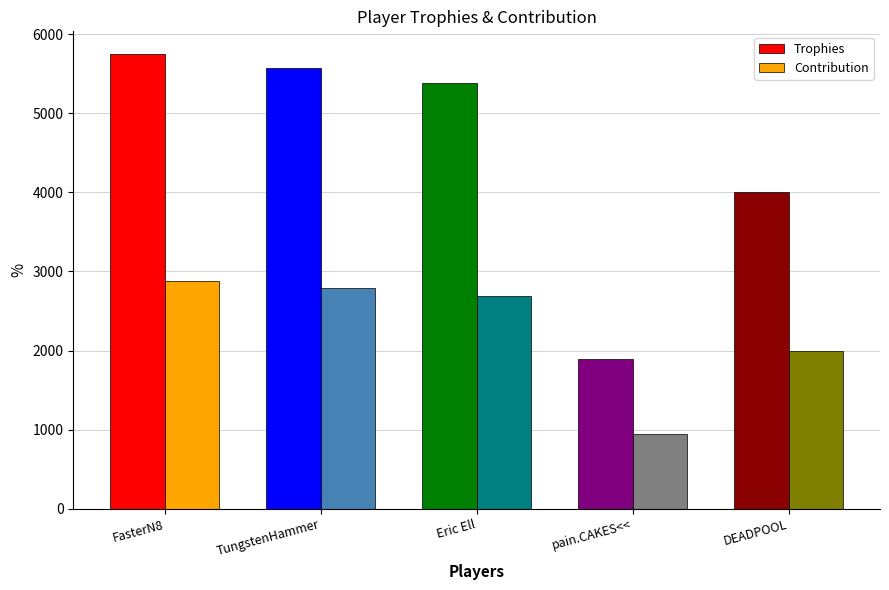

Are the bars horizontal?

No